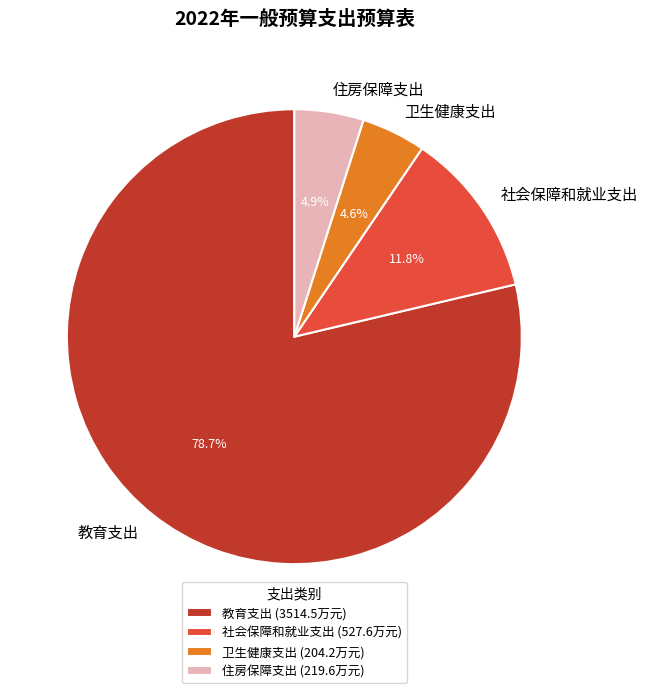

Count the number of slices in the pie.

4